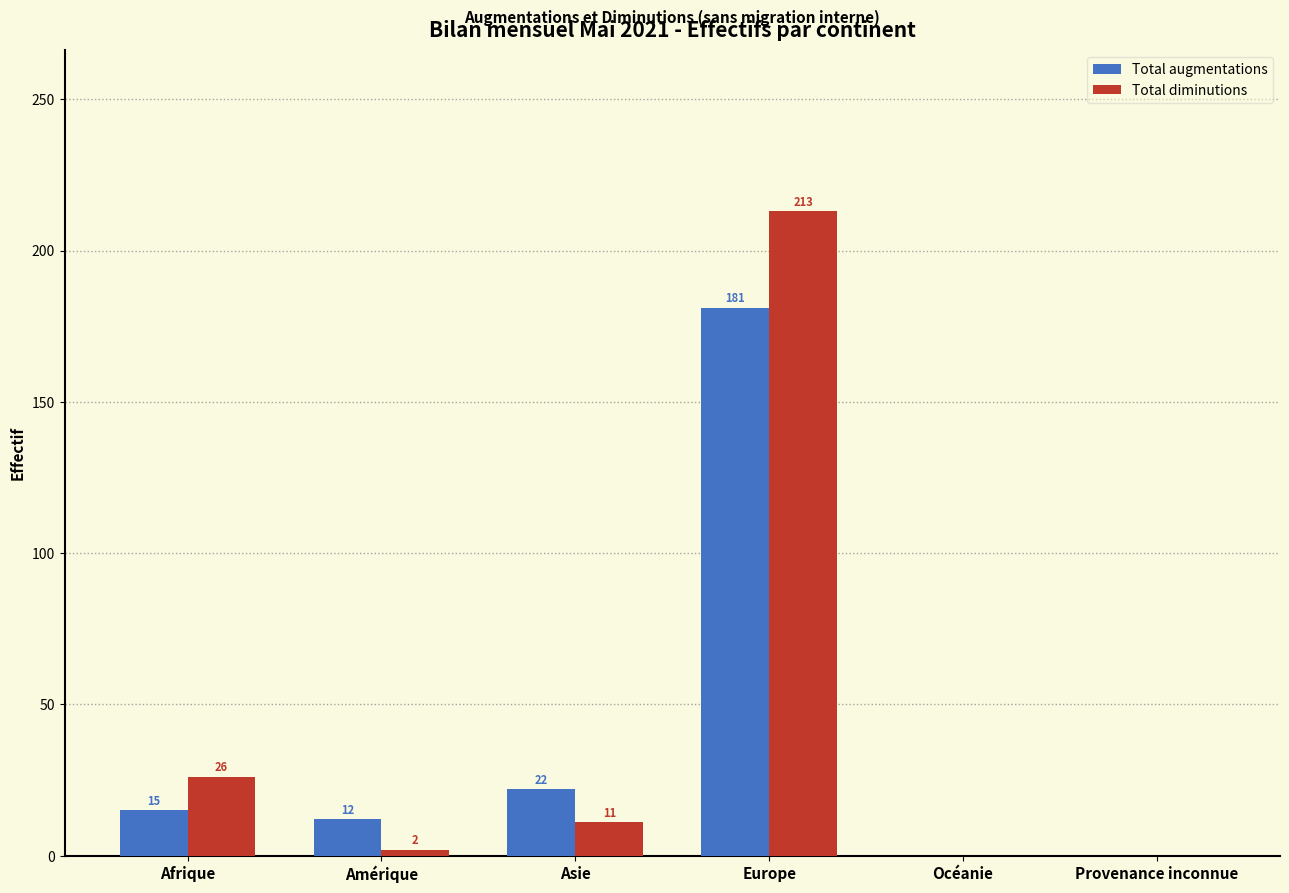

Which series has the largest total across all categories?

Total diminutions